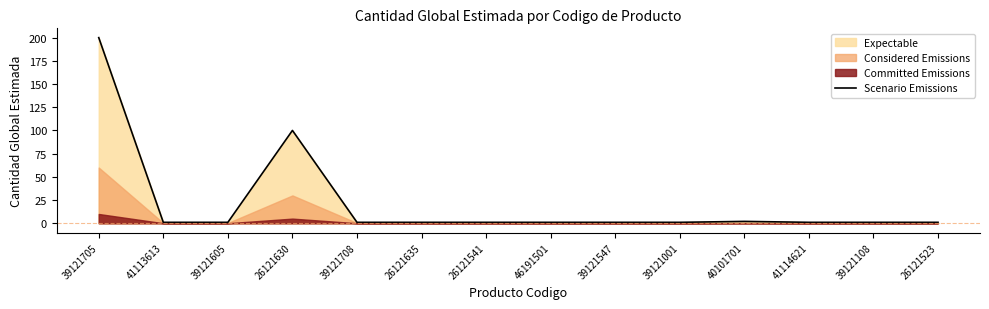

True or false: Scenario Emissions has a value of 100 at 26121630.

True